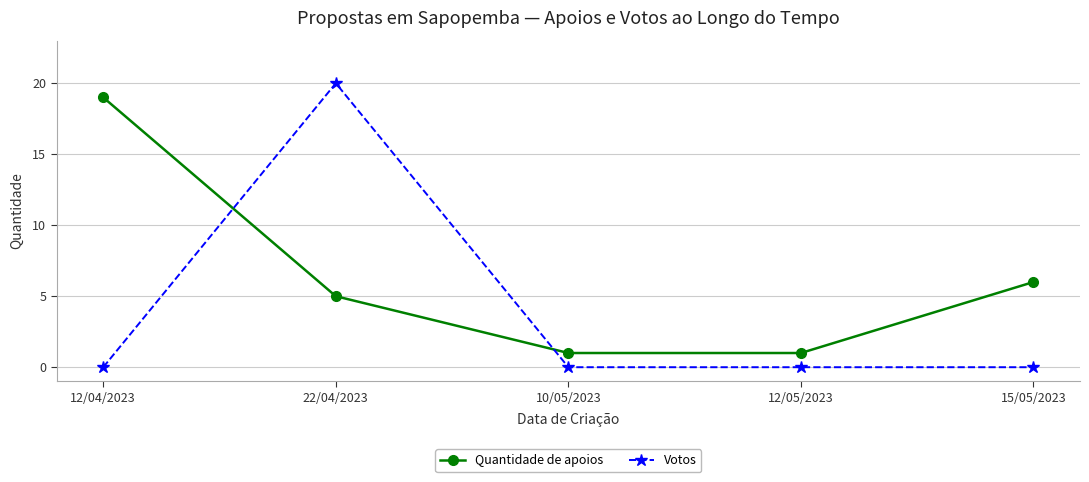

True or false: Votos has a value of 0 at 10/05/2023.

True